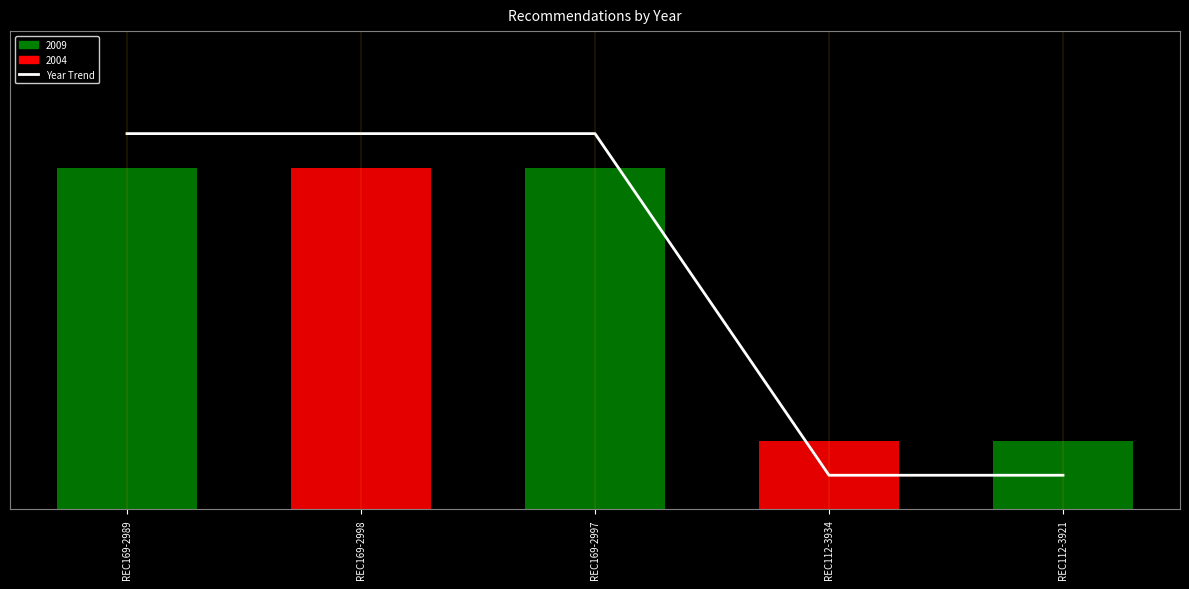

Reading left to right, list all the values displayed in this chart.

REC169-2989=5.5	REC169-2998=5.5	REC169-2997=5.5	REC112-3934=0.5	REC112-3921=0.5